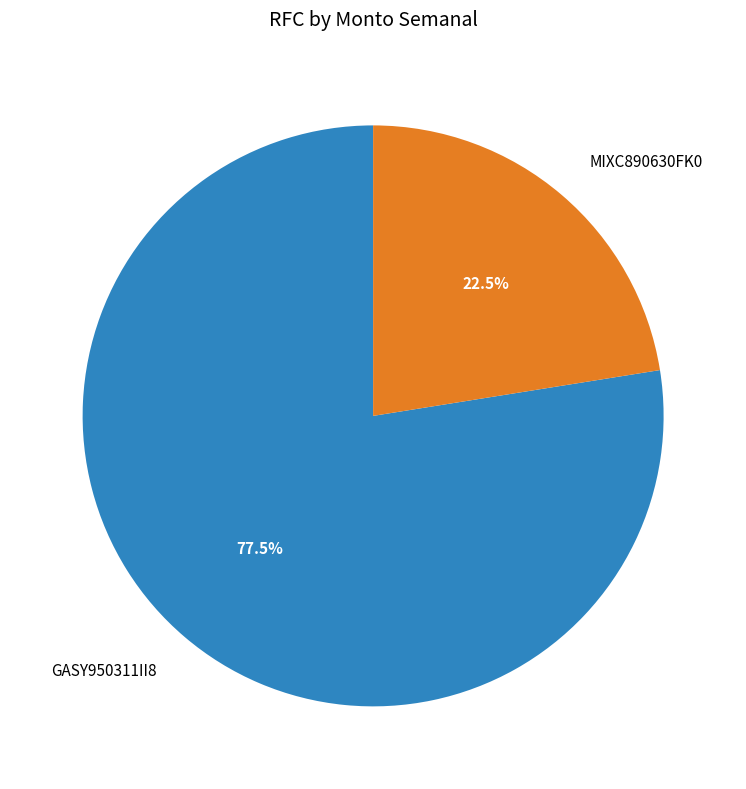

To the nearest percent, what is the difference between the GASY950311II8 and MIXC890630FK0 slice percentages?

55%